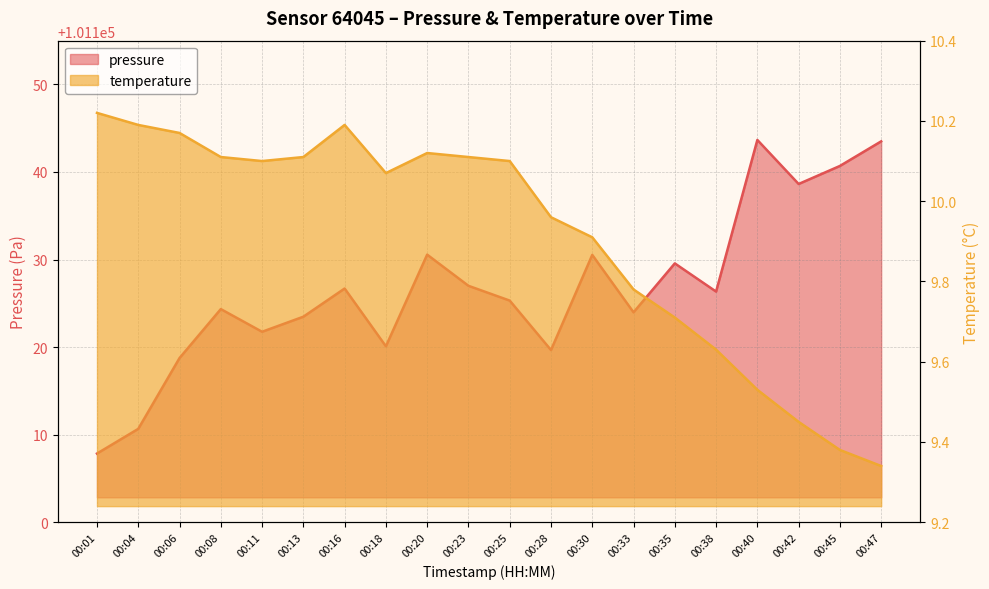

At which label does pressure reach its minimum?

00:01